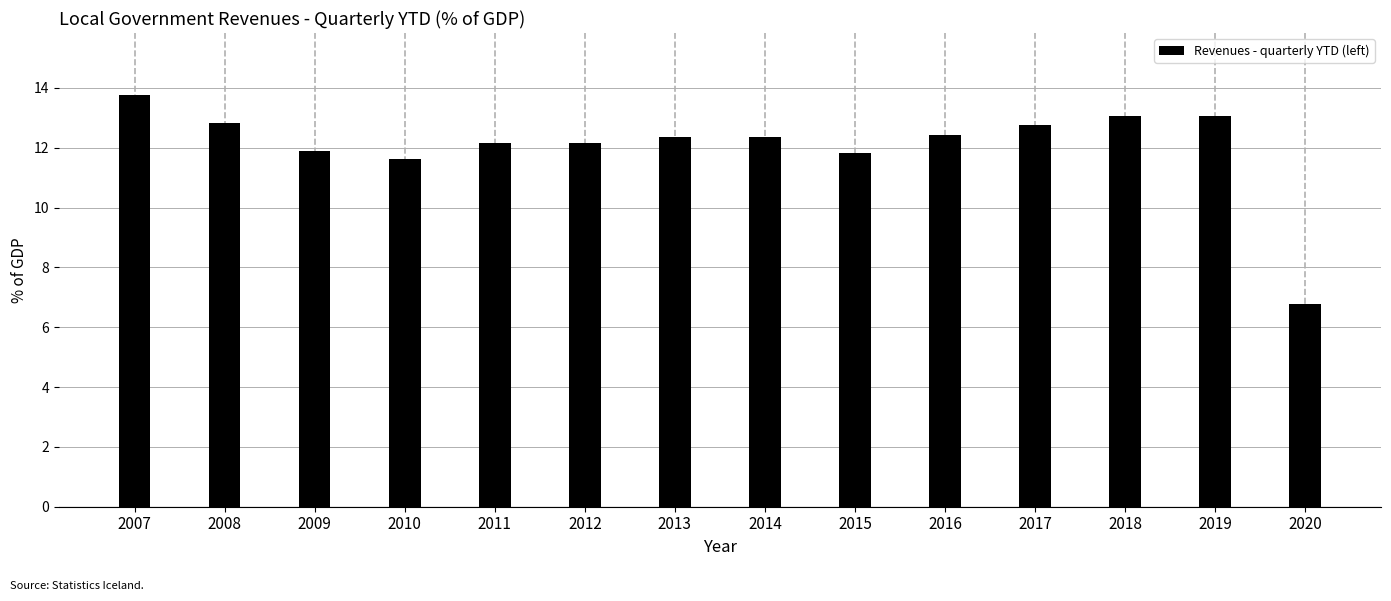

Reading left to right, list all the values displayed in this chart.

13.8	12.8	11.9	11.6	12.2	12.2	12.4	12.4	11.8	12.4	12.8	13.1	13.1	6.8